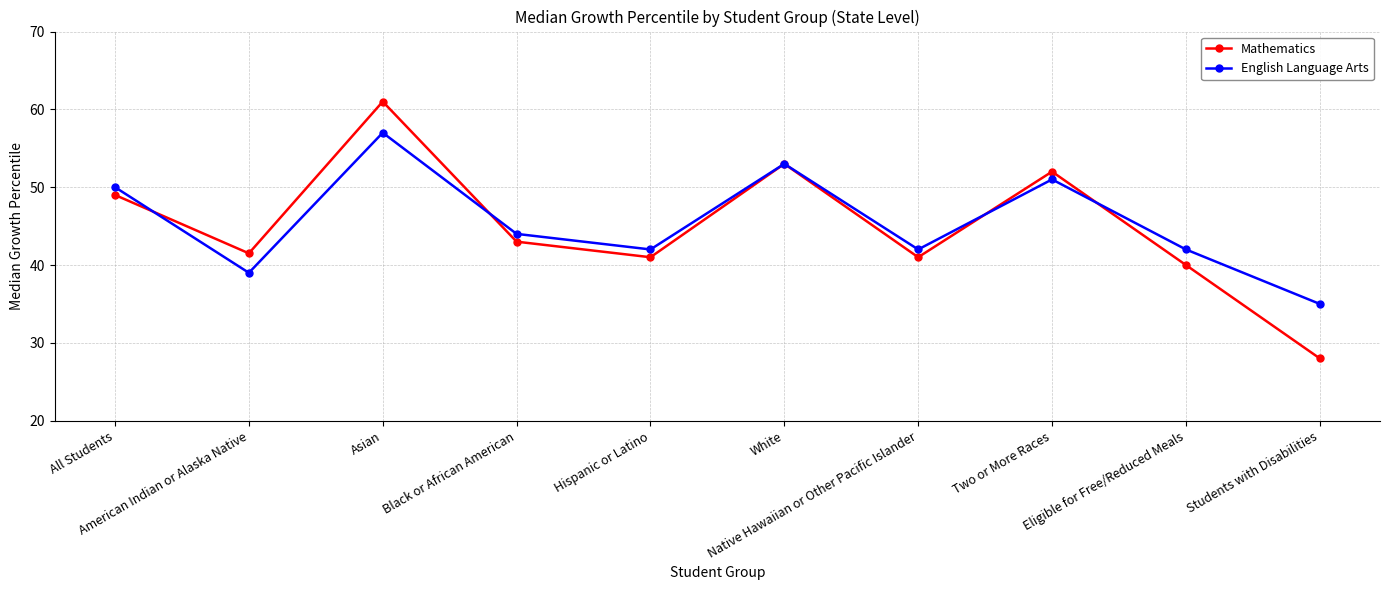

Reading left to right, transcribe all the data shown in this chart.

Mathematics: 49.0	41.5	61.0	43.0	41.0	53.0	41.0	52.0	40.0	28.0
English Language Arts: 50.0	39.0	57.0	44.0	42.0	53.0	42.0	51.0	42.0	35.0